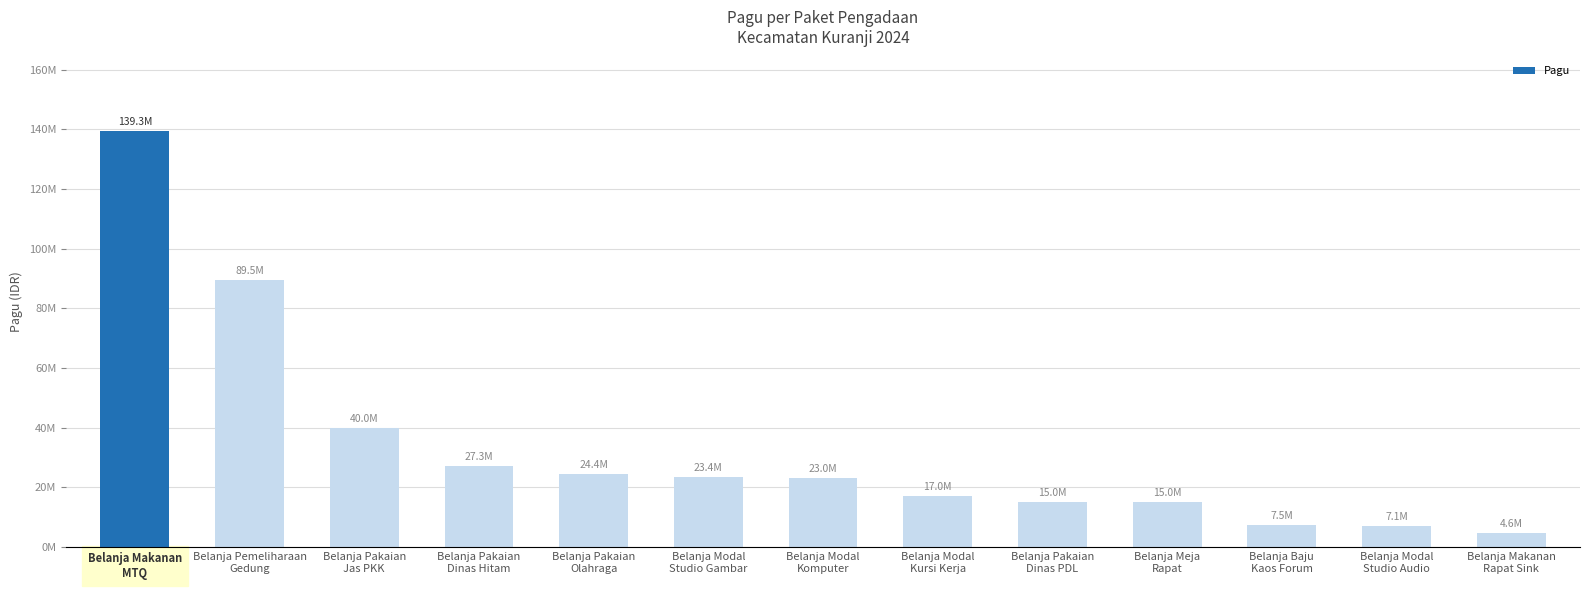

Rank the categories by value from highest to lowest.

Belanja Makanan
MTQ, Belanja Pemeliharaan
Gedung, Belanja Pakaian
Jas PKK, Belanja Pakaian
Dinas Hitam, Belanja Pakaian
Olahraga, Belanja Modal
Studio Gambar, Belanja Modal
Komputer, Belanja Modal
Kursi Kerja, Belanja Pakaian
Dinas PDL, Belanja Meja
Rapat, Belanja Baju
Kaos Forum, Belanja Modal
Studio Audio, Belanja Makanan
Rapat Sink